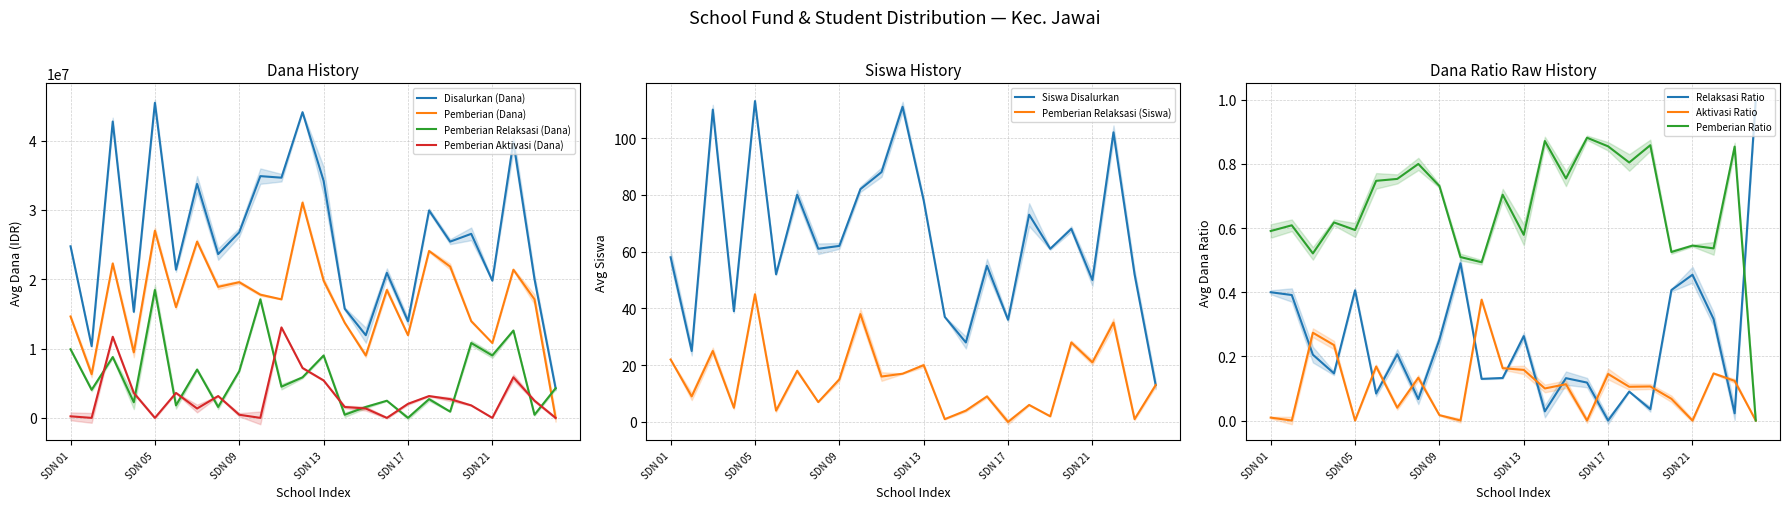

What is the label of the 5th point from the left?

SDN 05